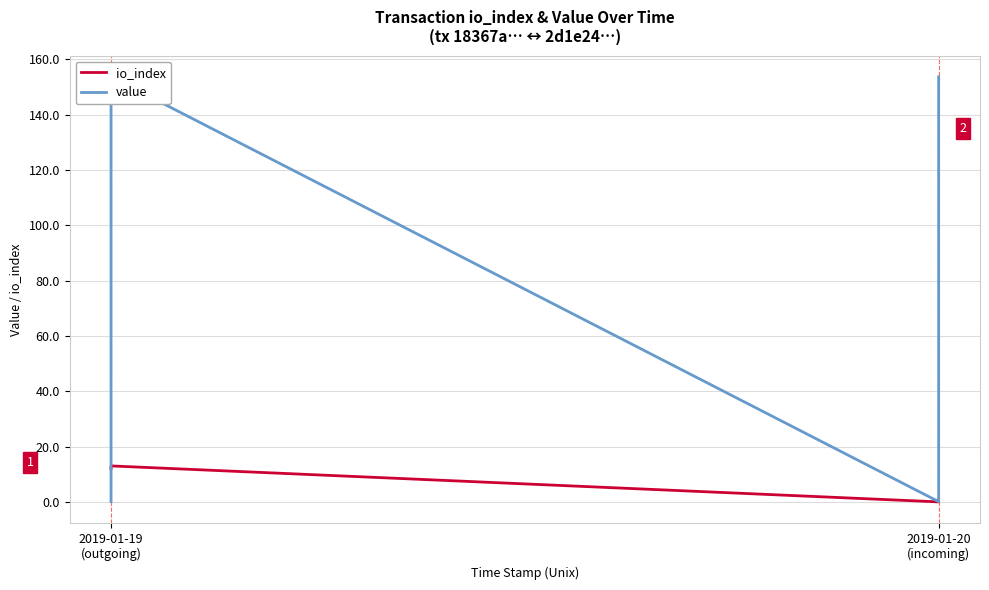

What is the difference between the second highest and minimum values in the value series?

153.5